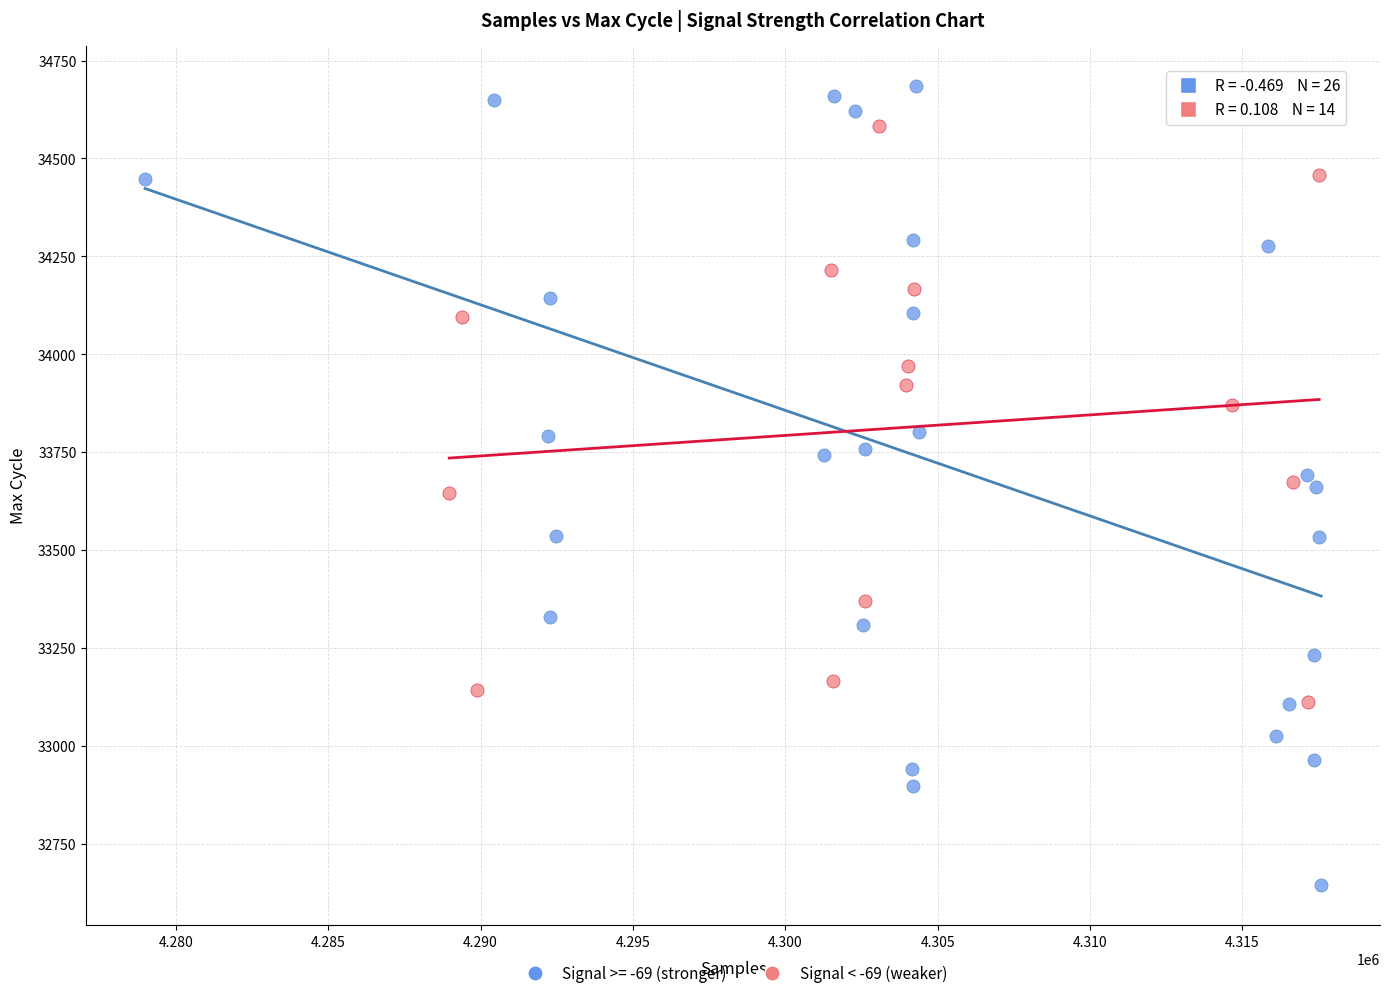

Which series has the widest spread of Y values?

Signal >= -69 (stronger)